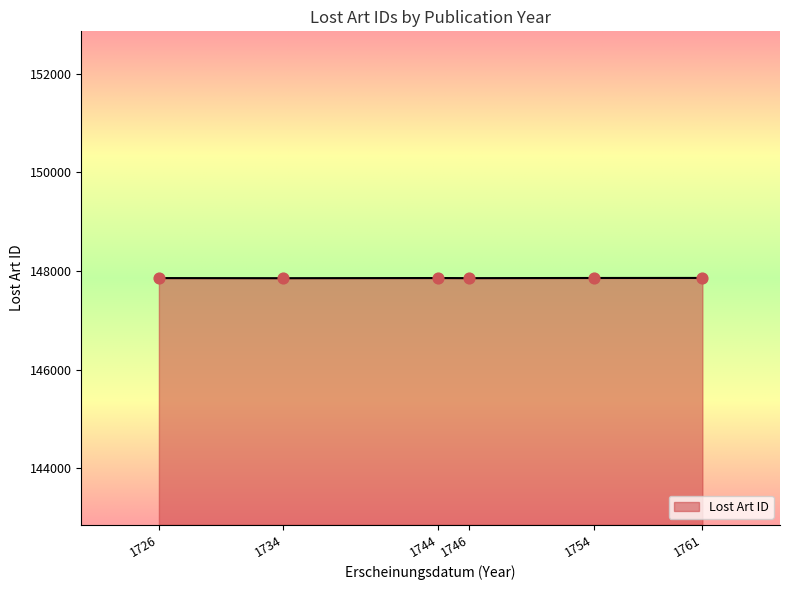

What is the ratio of the value at 1754 to the value at 1746?

1.0